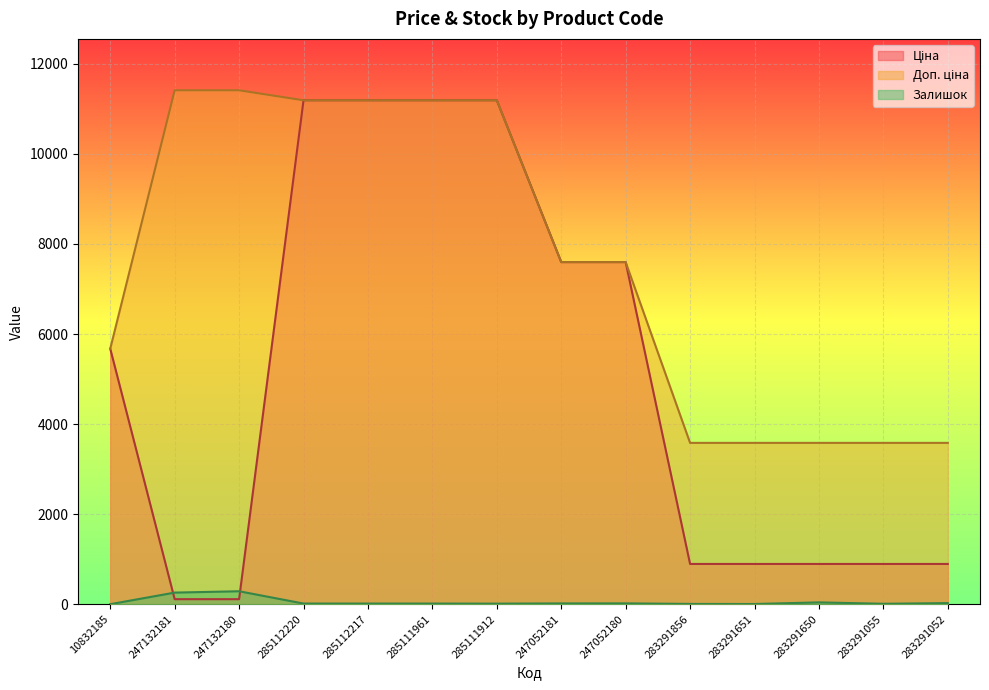

Between 285112217 and 283291651, which is larger?

285112217